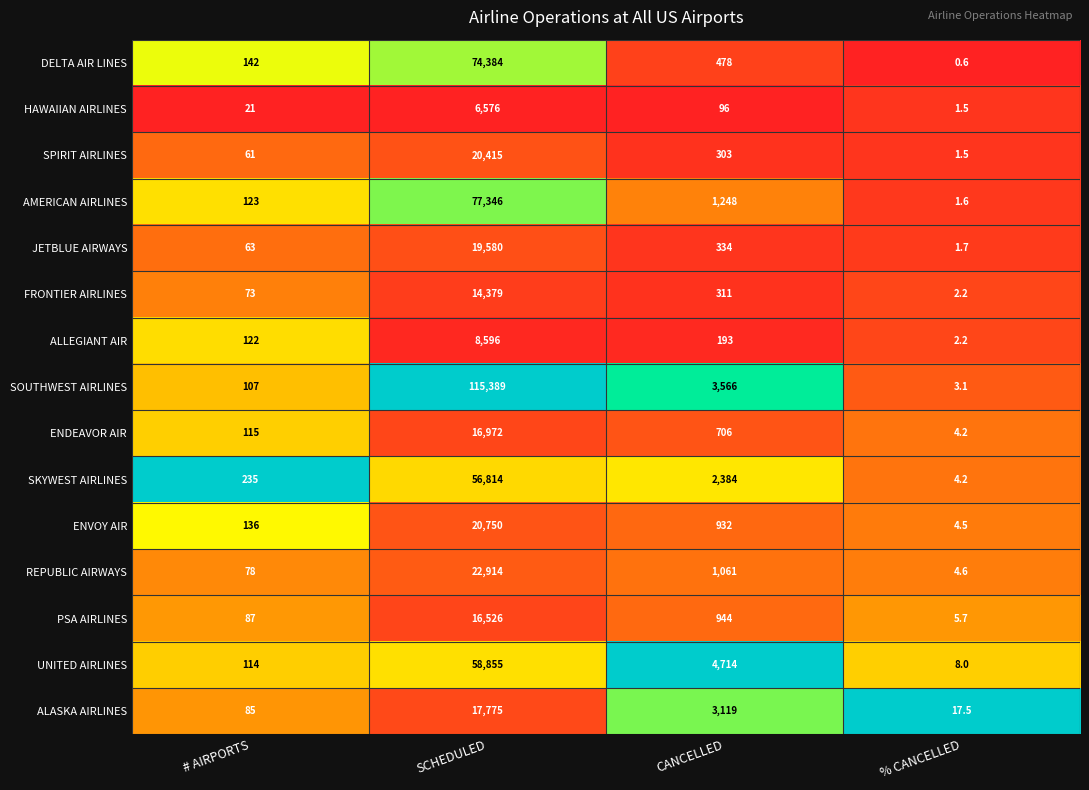

List the series in order of their peak value, lowest first.

HAWAIIAN AIRLINES, ALLEGIANT AIR, FRONTIER AIRLINES, PSA AIRLINES, ENDEAVOR AIR, ALASKA AIRLINES, JETBLUE AIRWAYS, SPIRIT AIRLINES, ENVOY AIR, REPUBLIC AIRWAYS, SKYWEST AIRLINES, UNITED AIRLINES, DELTA AIR LINES, AMERICAN AIRLINES, SOUTHWEST AIRLINES